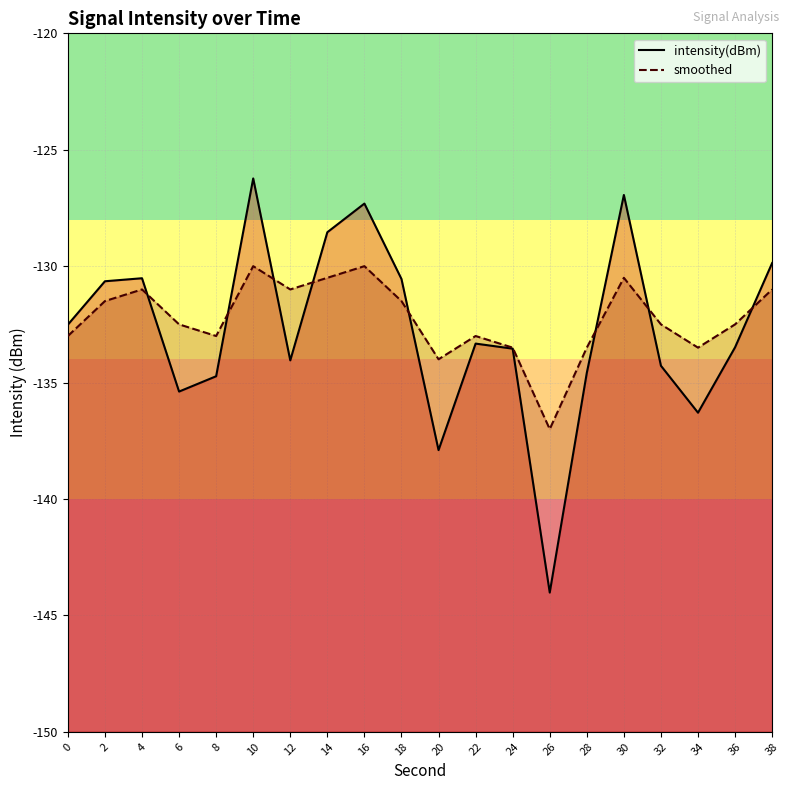

Which series changed the most between 4 and 30?

intensity(dBm)